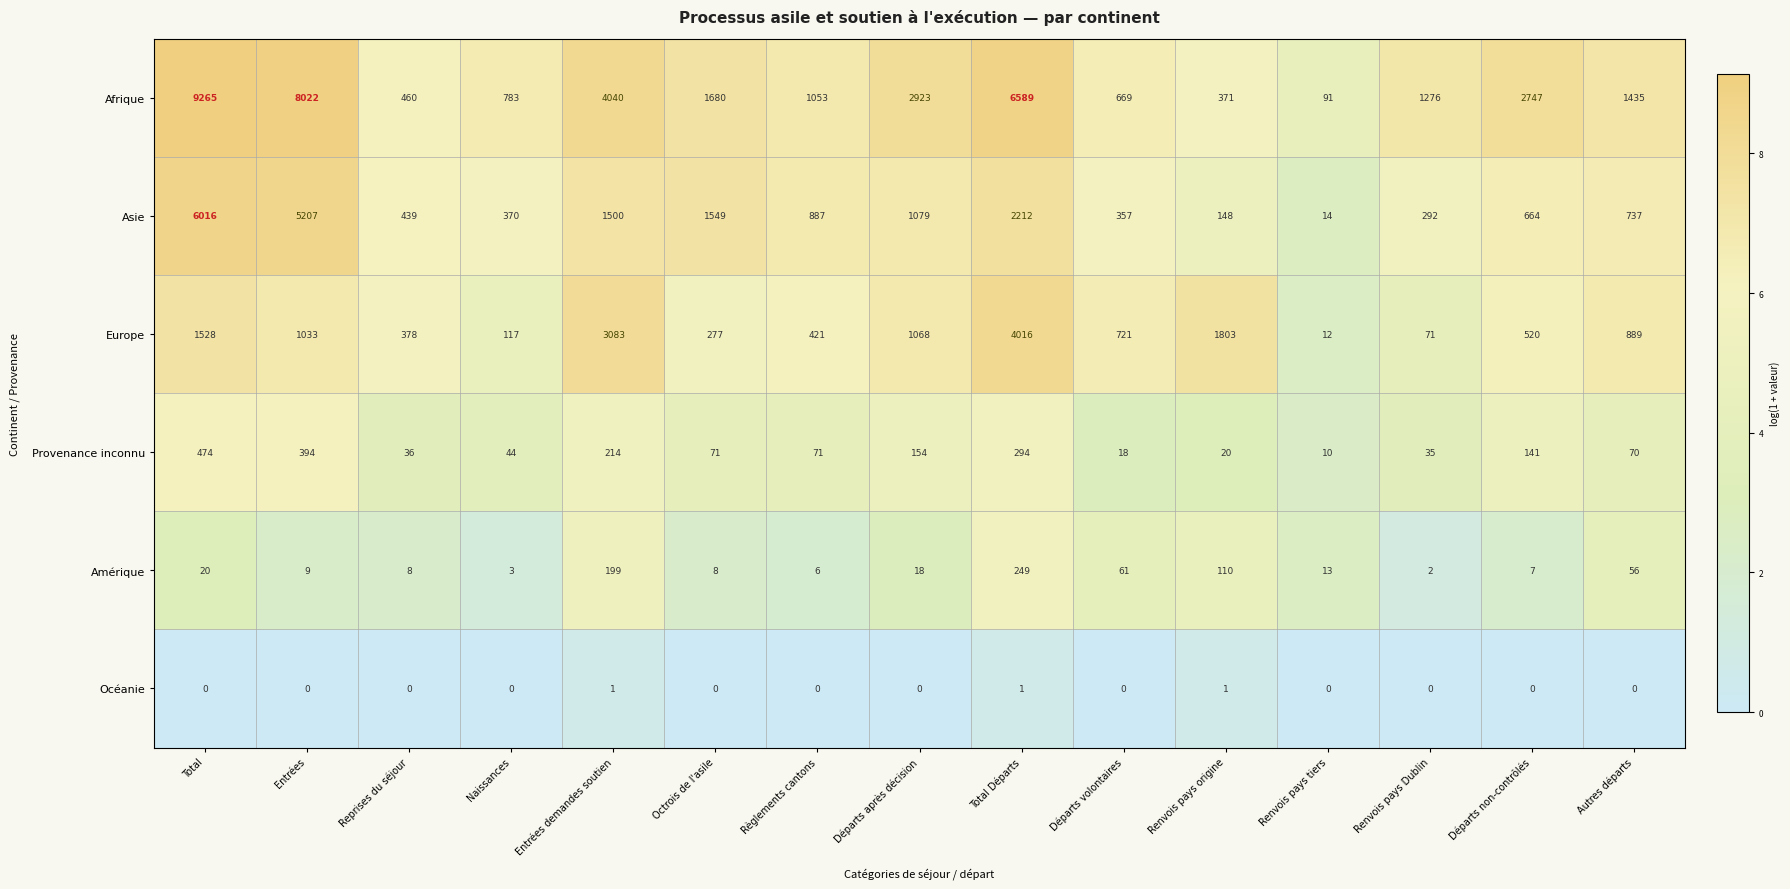

The value of Asie at Reprises du séjour is 439. True or false?

True